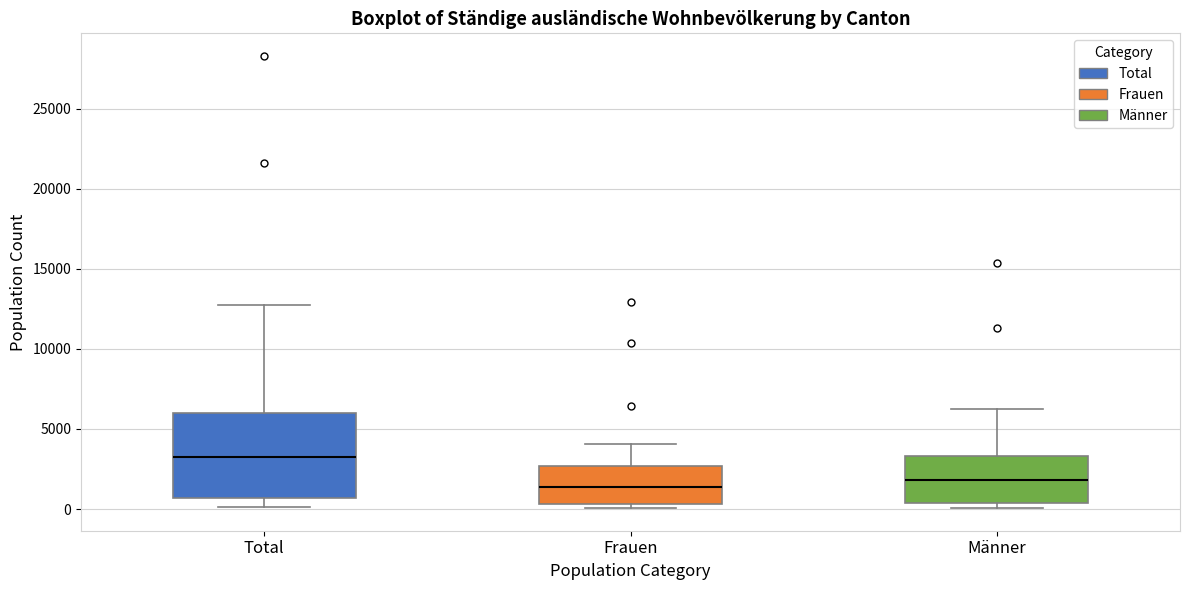

Where does the median line of the box for Frauen sit on the y-axis? The values are not printed on the chart, so give them approximately, as read against the axis.

1500